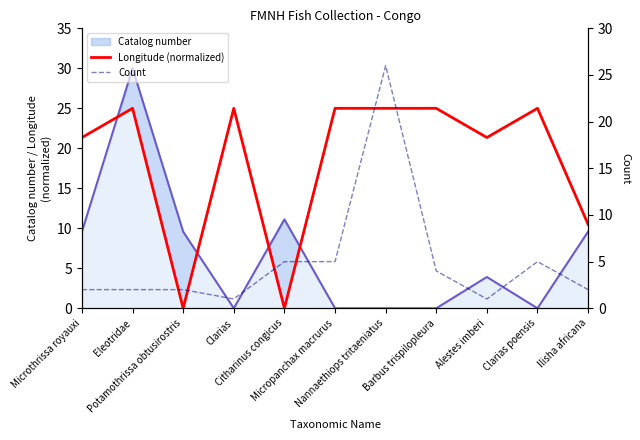

The Longitude (normalized) series shows 18.8 at Ilisha africana. True or false?

False